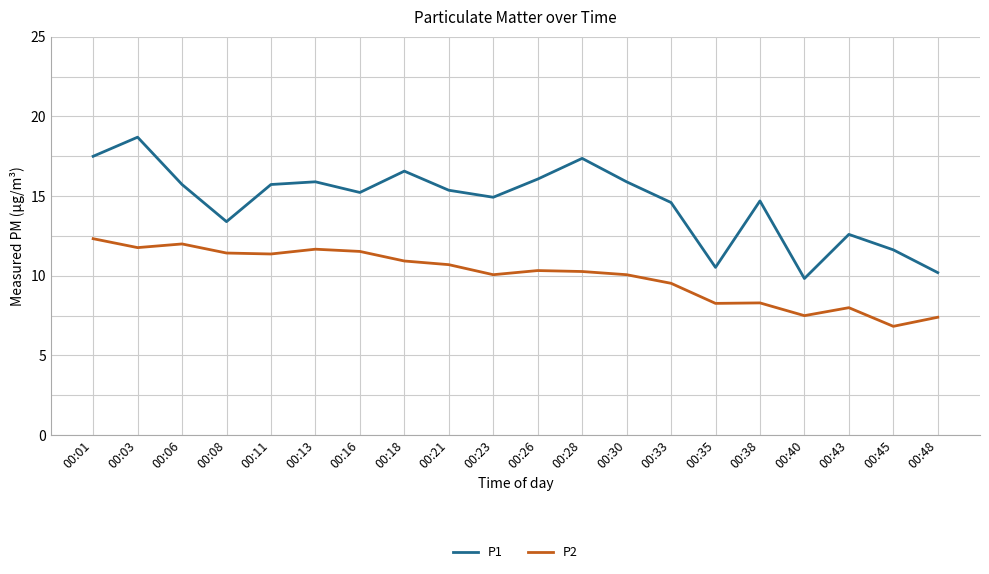

At which label does P2 first exceed 10?

00:01